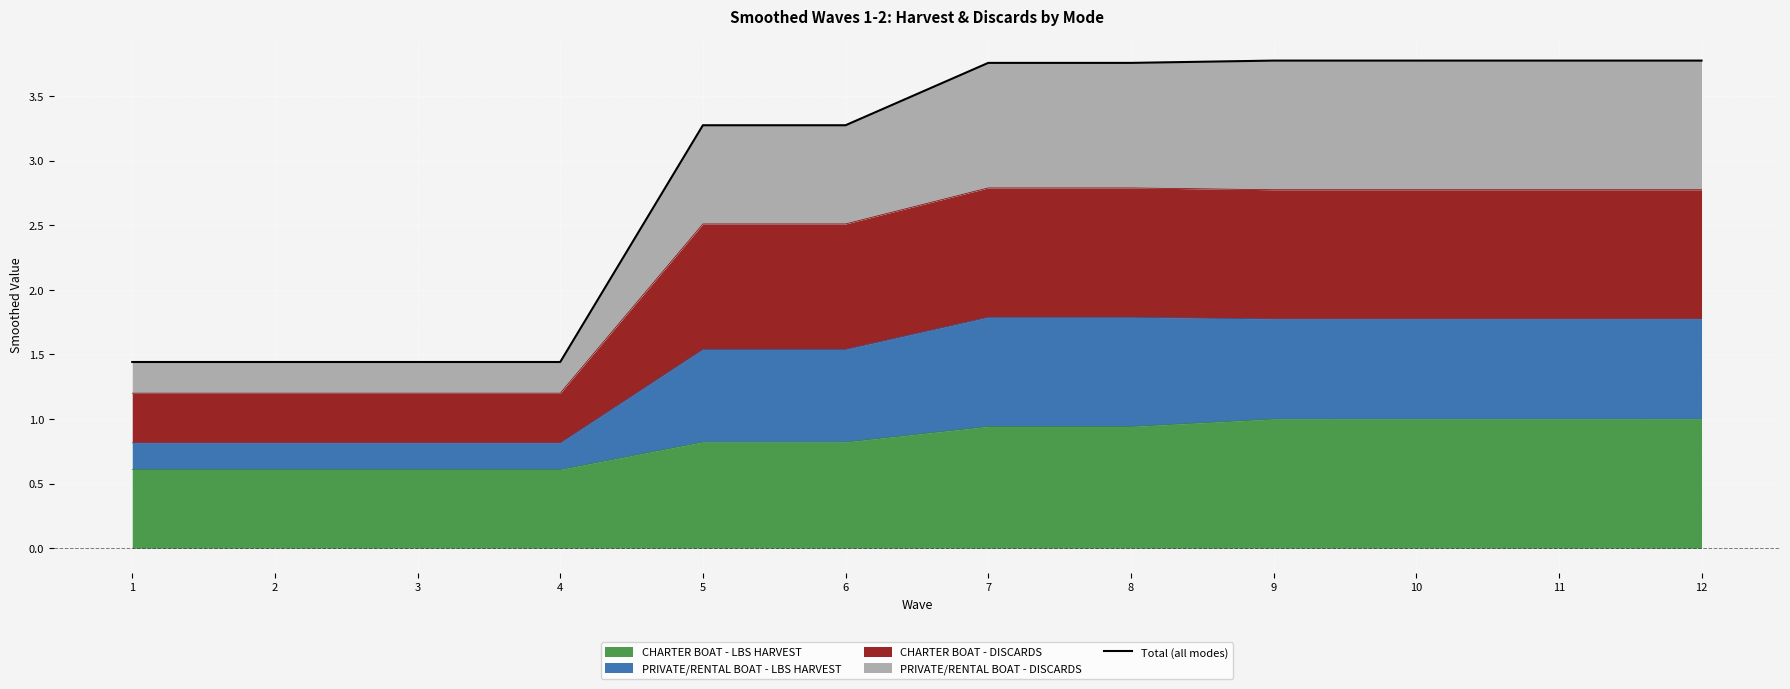

List the labels in order of value, largest first.

9, 10, 11, 12, 7, 8, 5, 6, 1, 2, 3, 4